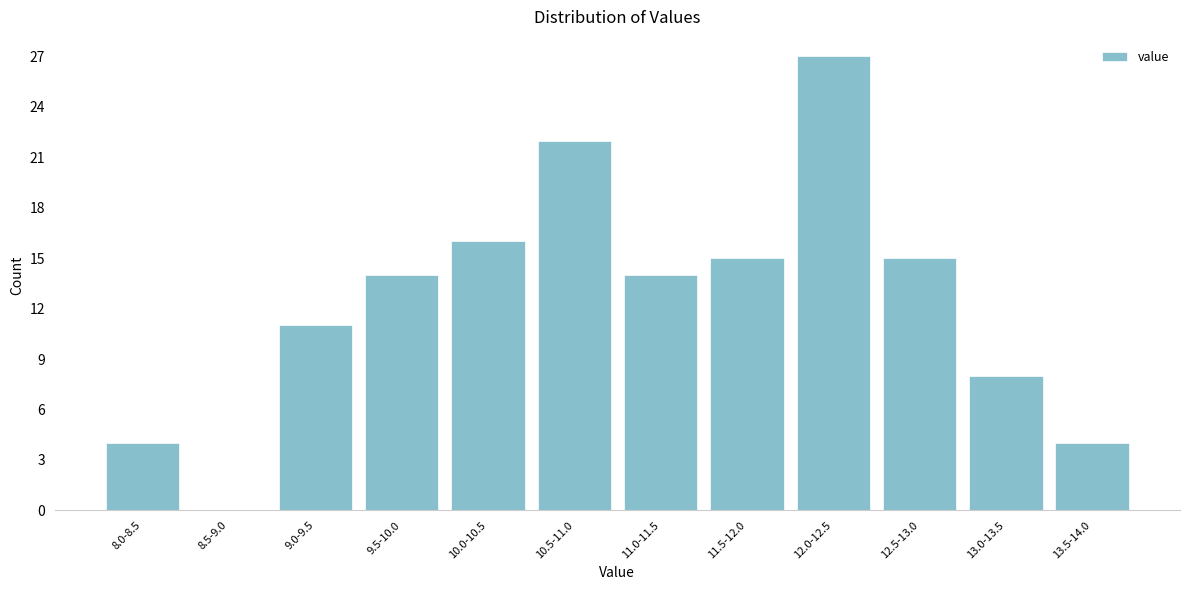

Reading left to right, transcribe all the data shown in this chart.

8.0-8.5=4	8.5-9.0=0	9.0-9.5=11	9.5-10.0=14	10.0-10.5=16	10.5-11.0=22	11.0-11.5=14	11.5-12.0=15	12.0-12.5=27	12.5-13.0=15	13.0-13.5=8	13.5-14.0=4